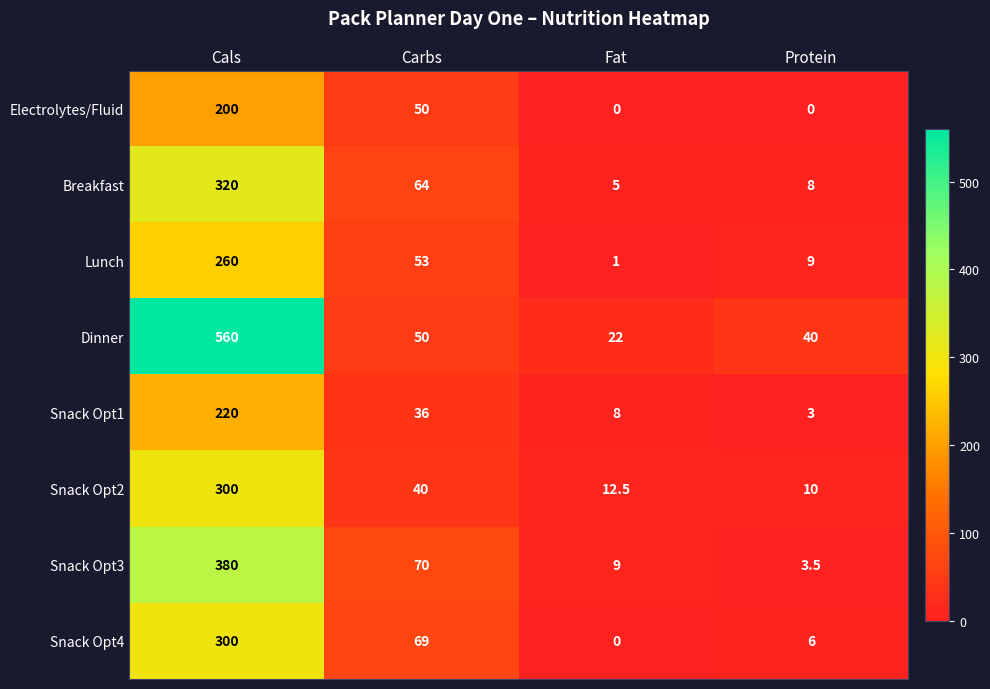

True or false: Snack Opt4 has a value of 1.9 at Protein.

False